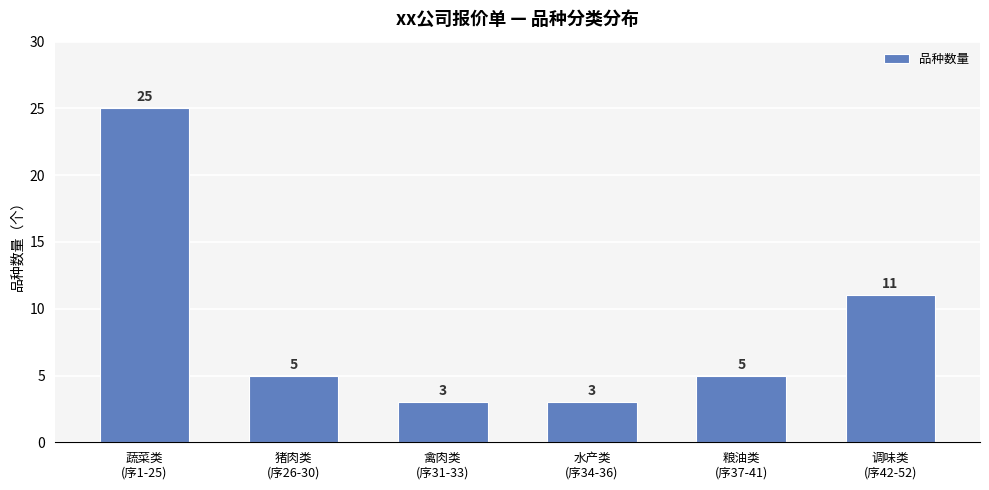

Reading left to right, extract all data points from this chart.

蔬菜类
(序1-25)=25	猪肉类
(序26-30)=5	禽肉类
(序31-33)=3	水产类
(序34-36)=3	粮油类
(序37-41)=5	调味类
(序42-52)=11